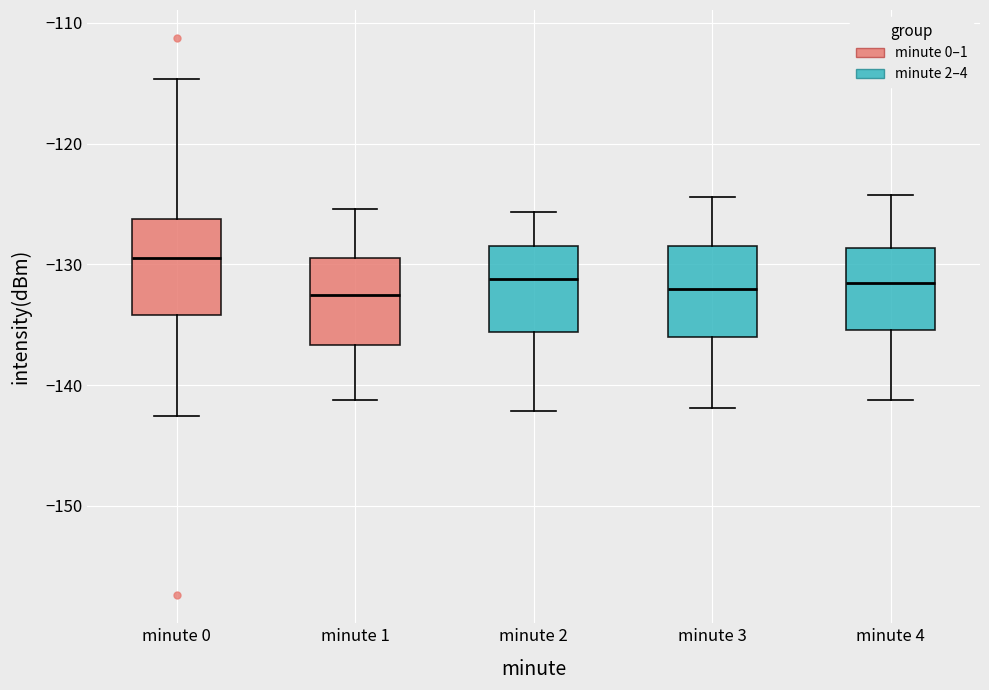

Reading left to right, read every box against the y-axis: the position of its median line, the range the box covers, and the ends of its whiskers. The values are not printed on the chart, so give them approximately, as read against the axis.

minute 0: median -129, box -134 to -126, whiskers -143 to -115
minute 1: median -133, box -137 to -130, whiskers -141 to -125
minute 2: median -131, box -136 to -129, whiskers -142 to -126
minute 3: median -132, box -136 to -129, whiskers -142 to -124
minute 4: median -132, box -135 to -129, whiskers -141 to -124